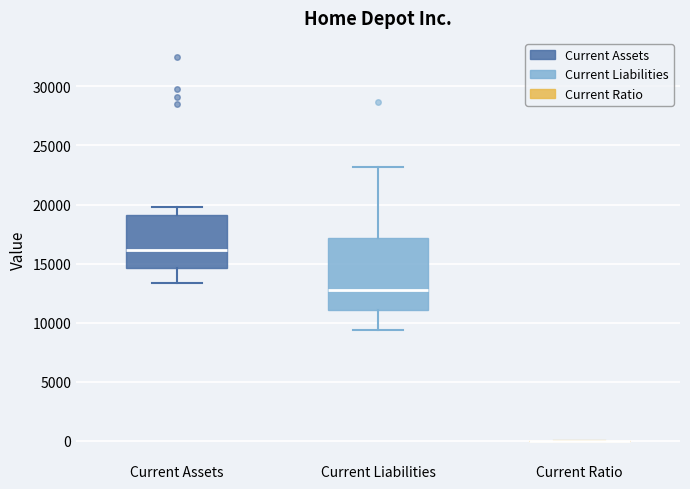

Reading left to right, read every box against the y-axis: the position of its median line, the range the box covers, and the ends of its whiskers. The values are not printed on the chart, so give them approximately, as read against the axis.

Current Assets: median 16000, box 14500 to 19000, whiskers 13500 to 20000
Current Liabilities: median 13000, box 11000 to 17000, whiskers 9500 to 23000
Current Ratio: box collapsed to a line at 0, whiskers 0 to 0